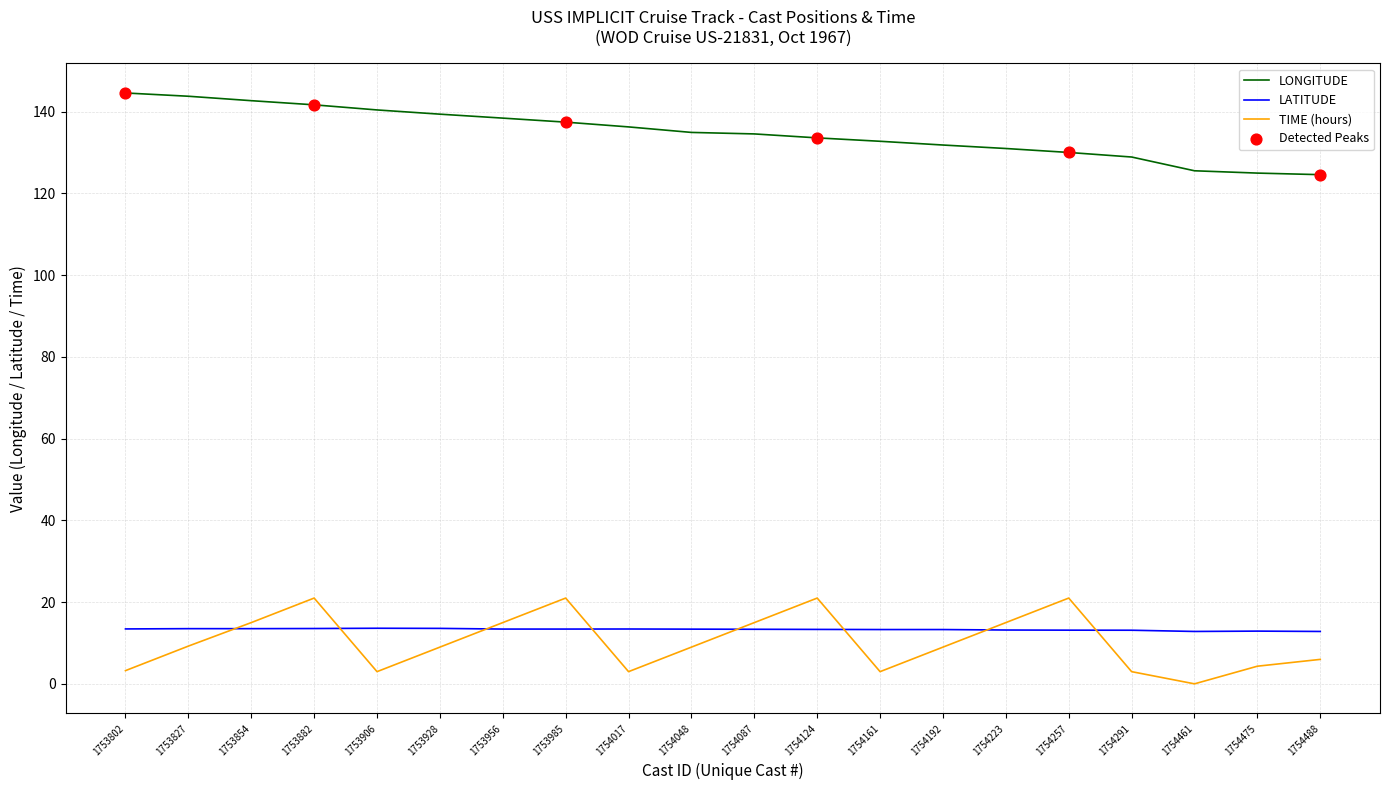

What is the lowest value of the LONGITUDE series?

124.6